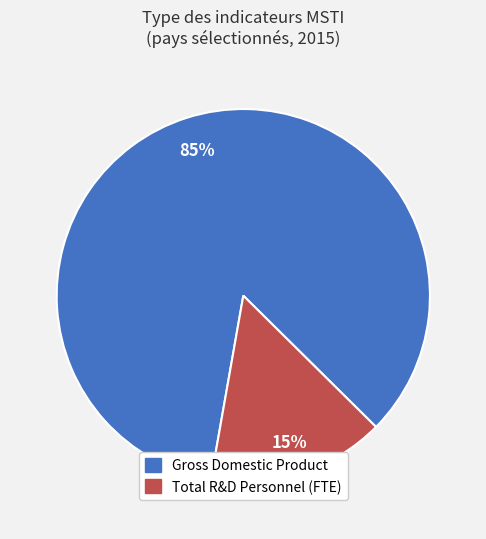

Is there a majority slice in this chart?

Yes